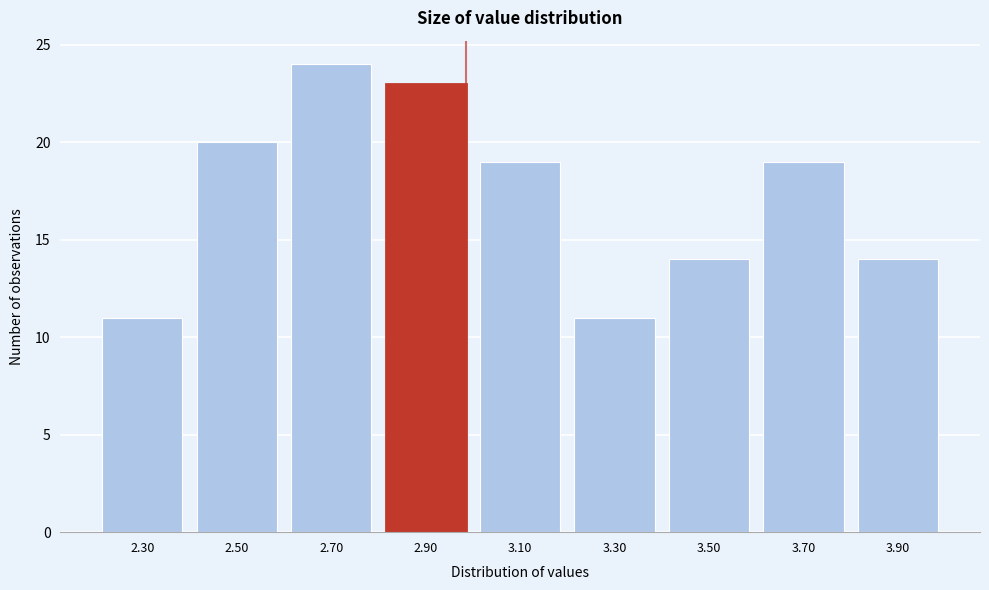

Reading left to right, extract all data points from this chart.

2.30=11	2.50=20	2.70=24	2.90=23	3.10=19	3.30=11	3.50=14	3.70=19	3.90=14